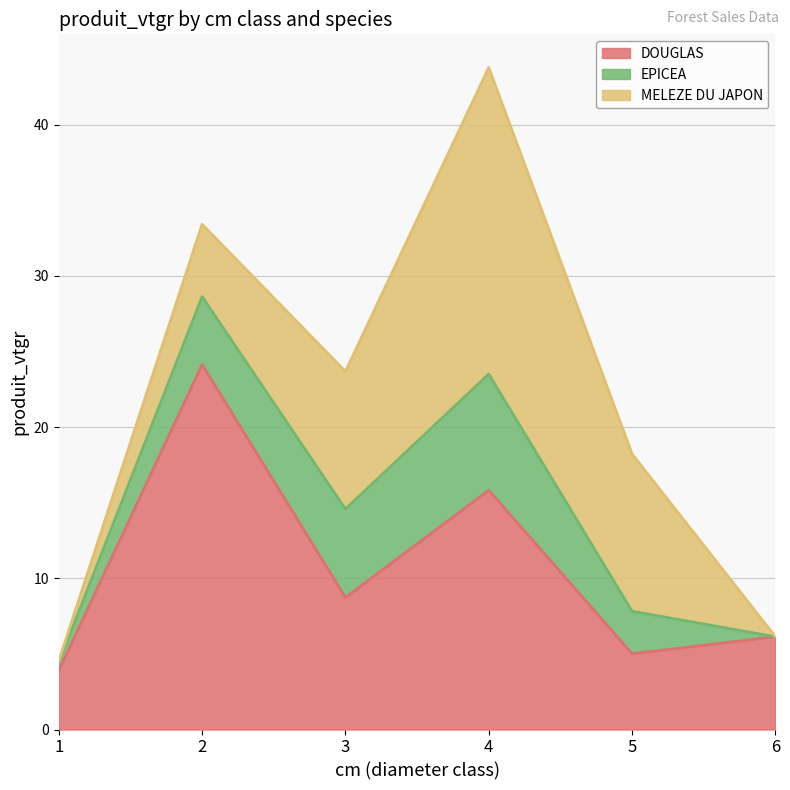

Is it true that MELEZE DU JAPON equals 0.2 at 1?

False